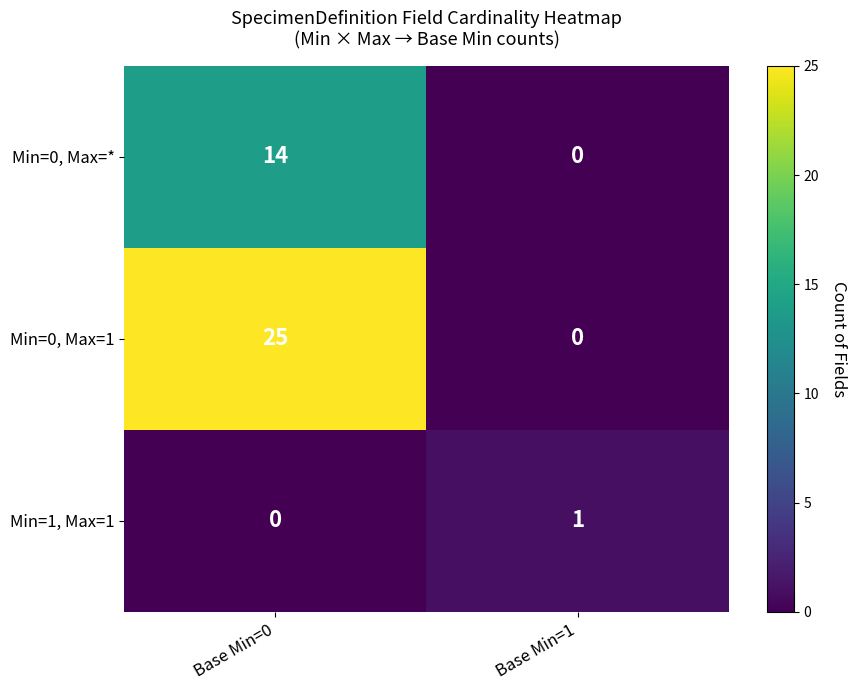

How many distinct data groups are displayed?

3